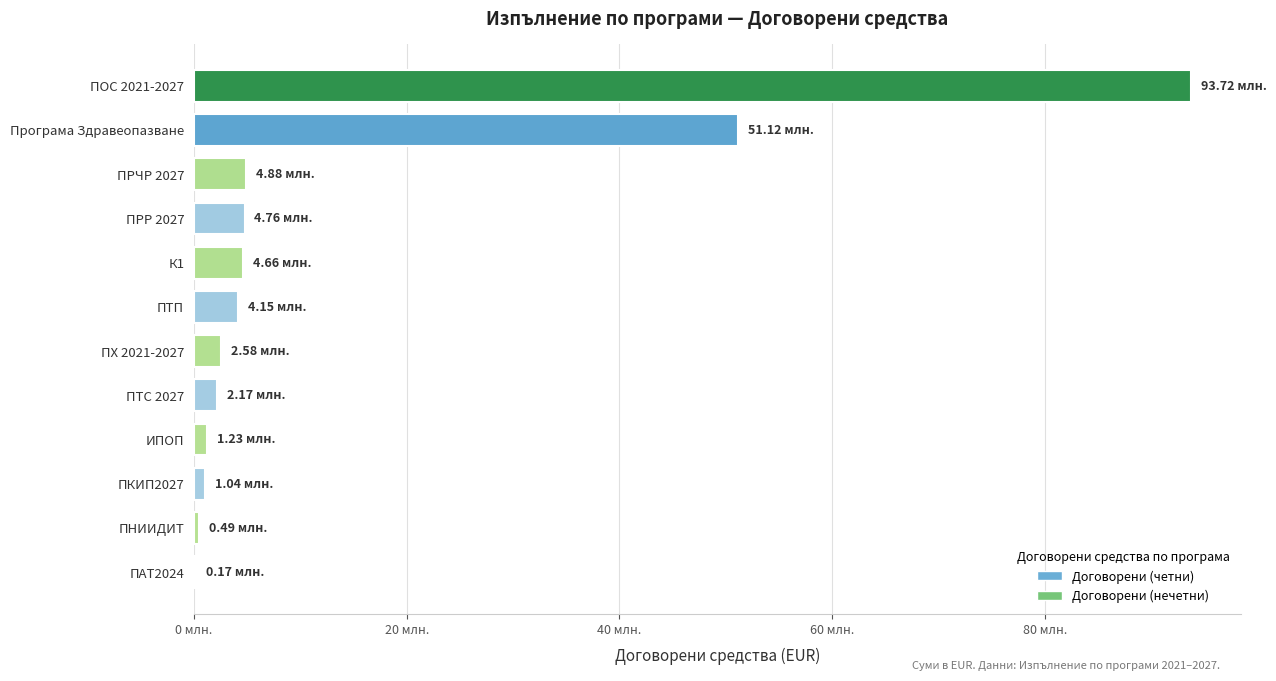

Are the bars horizontal?

Yes